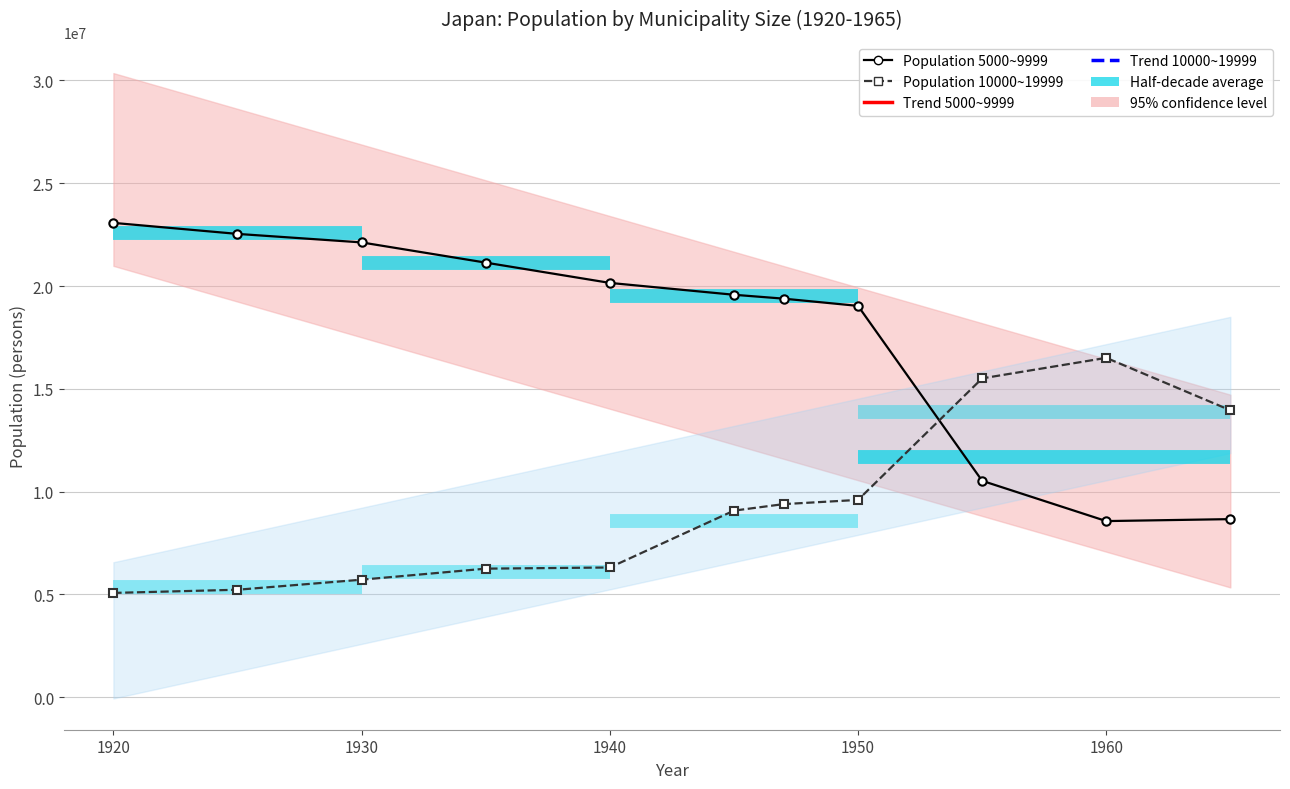

Count the number of data series in this chart.

2